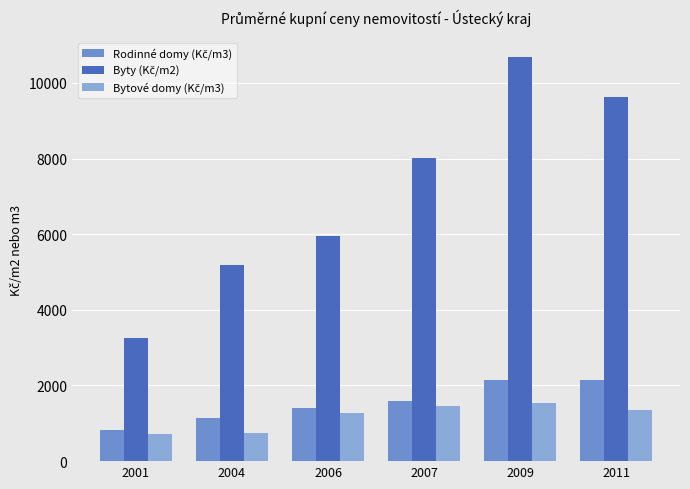

How many bars are there in each group?

3